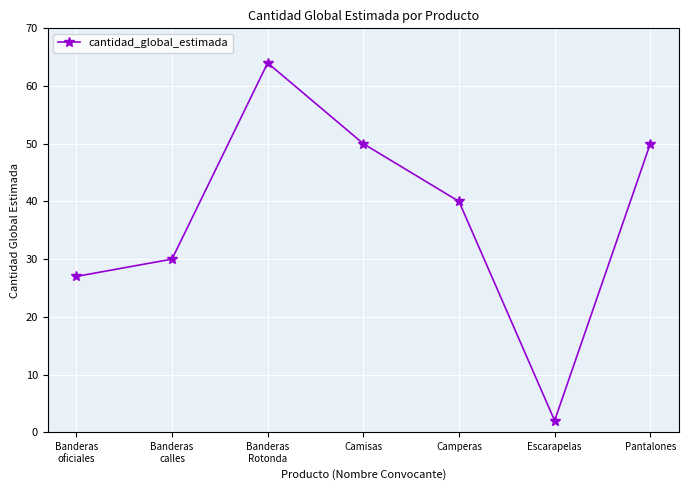

What is the label of the 4th point from the right?

Camisas